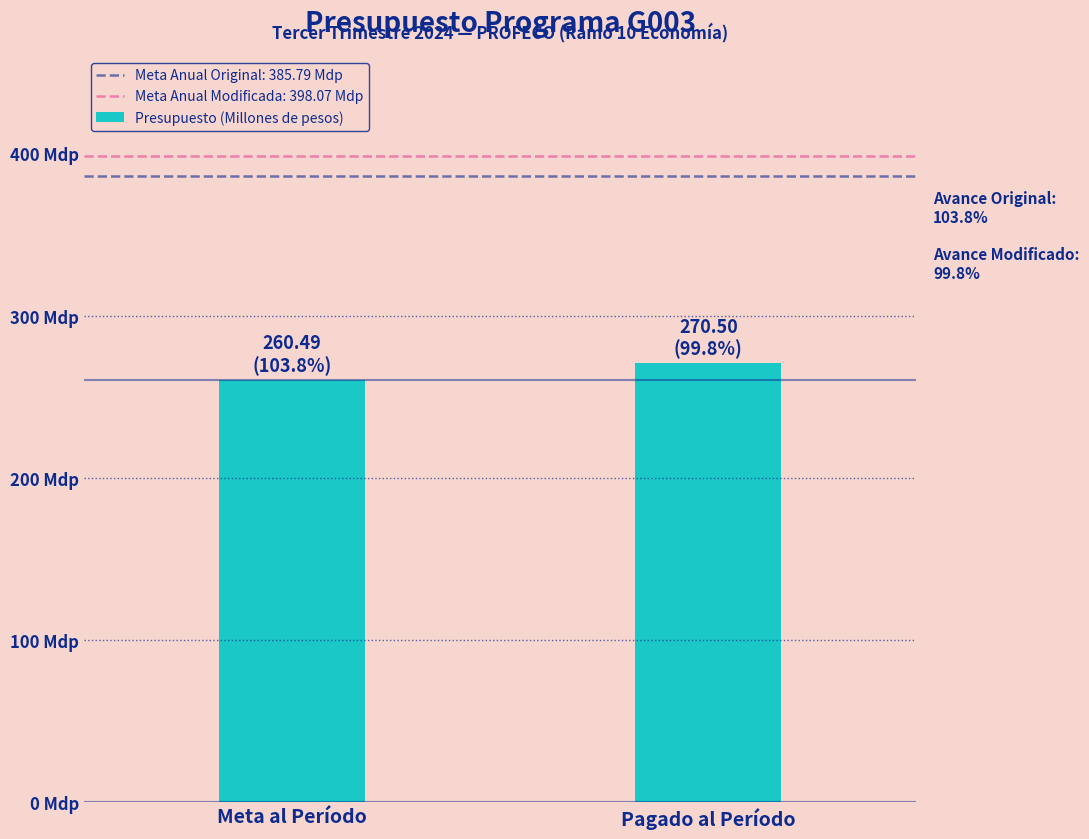

Does the chart contain stacked bars?

No